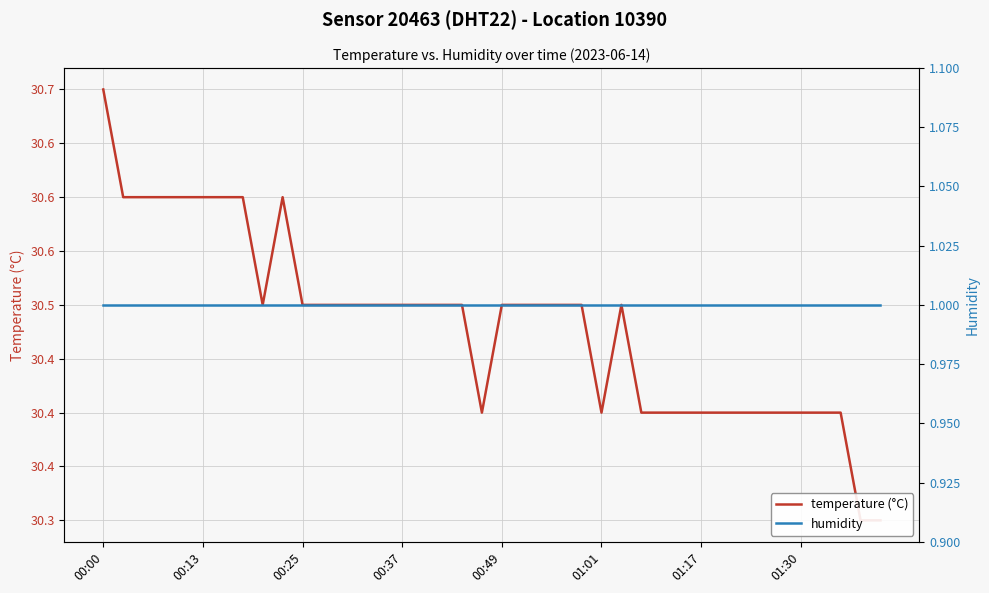

True or false: humidity has more than 0 points higher than both neighbors.

False